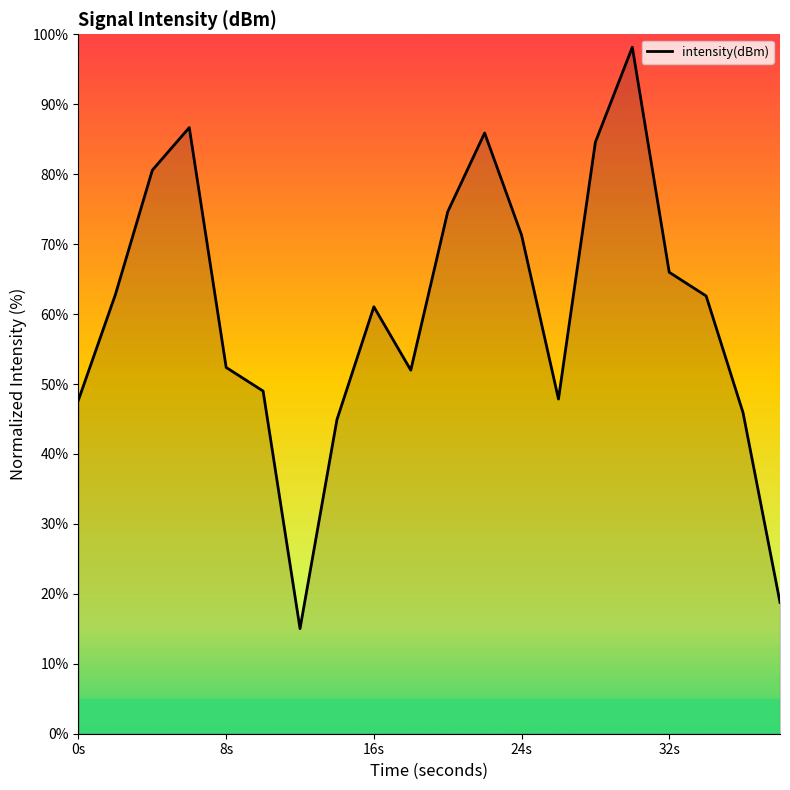

What is the difference between the maximum and minimum values?

83.1